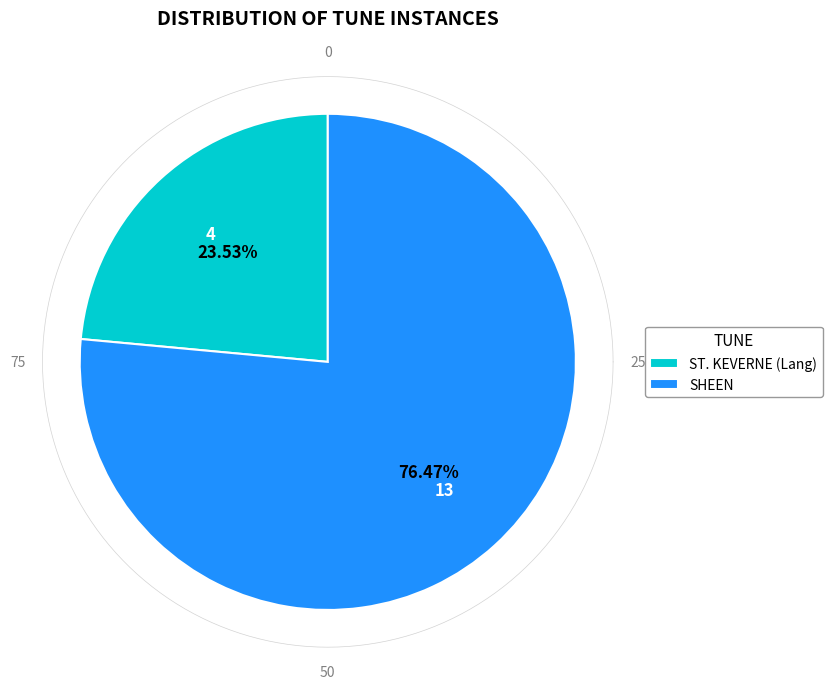

Is it true that SHEEN is 70% of the pie?

False